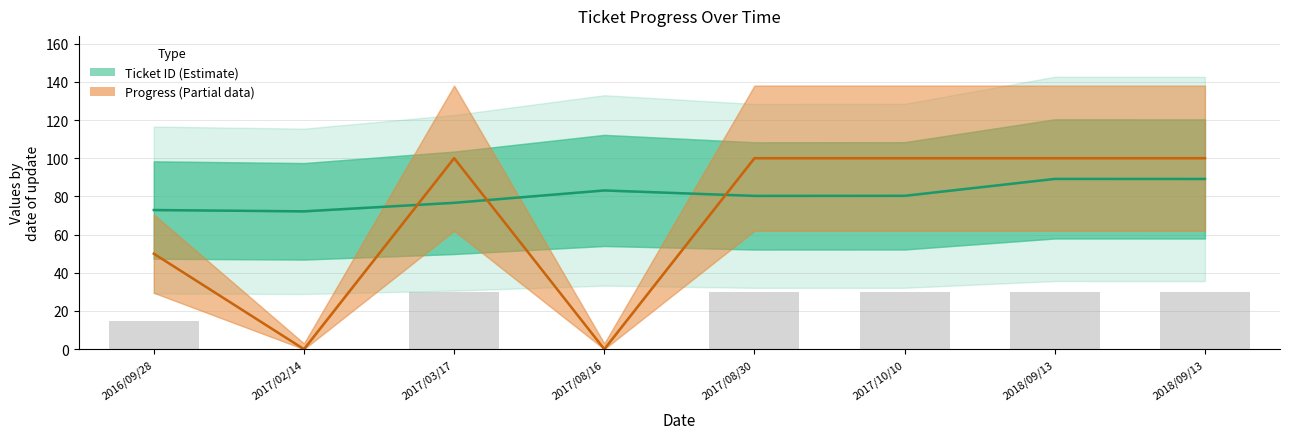

Which series changed the most between 2017/08/30 and 2018/09/13?

Ticket ID (Estimate)